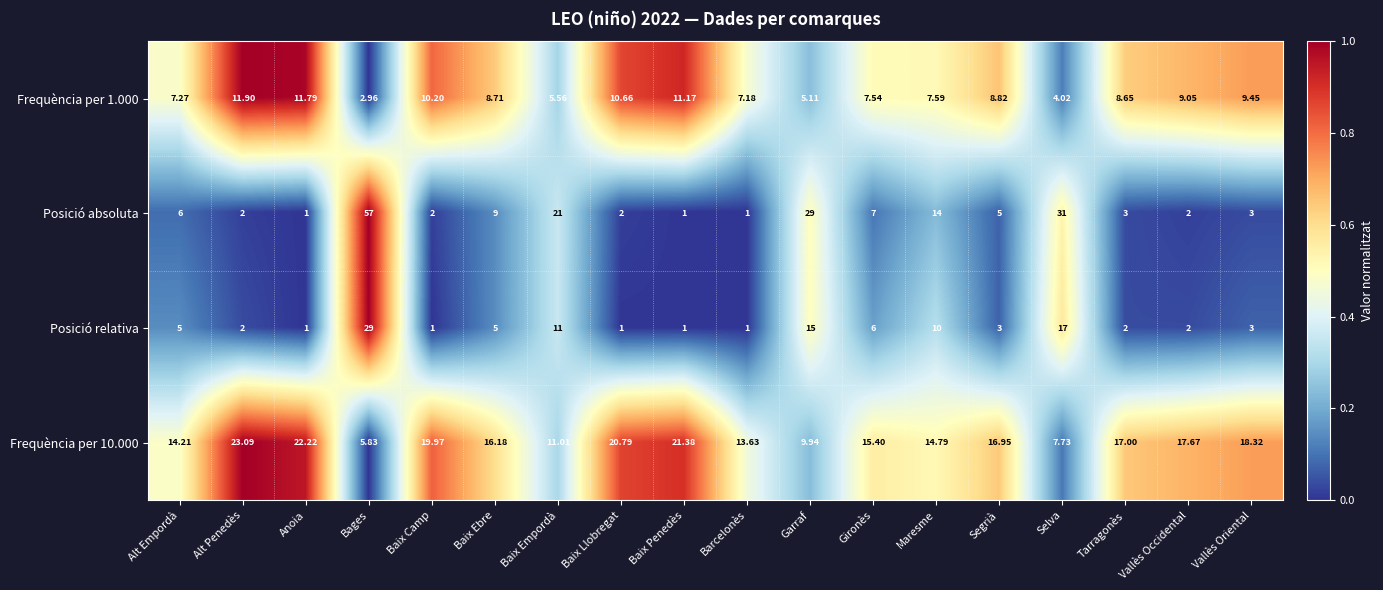

List the labels in order of Frequència per 1.000 value, smallest first.

Bages, Selva, Garraf, Baix Empordà, Barcelonès, Alt Empordà, Gironès, Maresme, Tarragonès, Baix Ebre, Segrià, Vallès Occidental, Vallès Oriental, Baix Camp, Baix Llobregat, Baix Penedès, Anoia, Alt Penedès